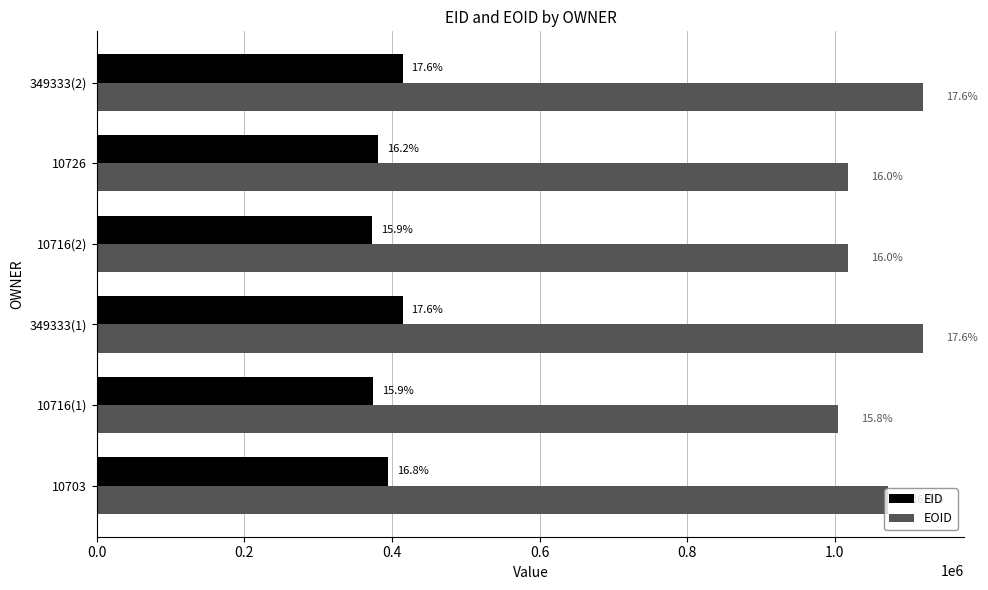

List the series in order of their overall mean, highest first.

EOID, EID